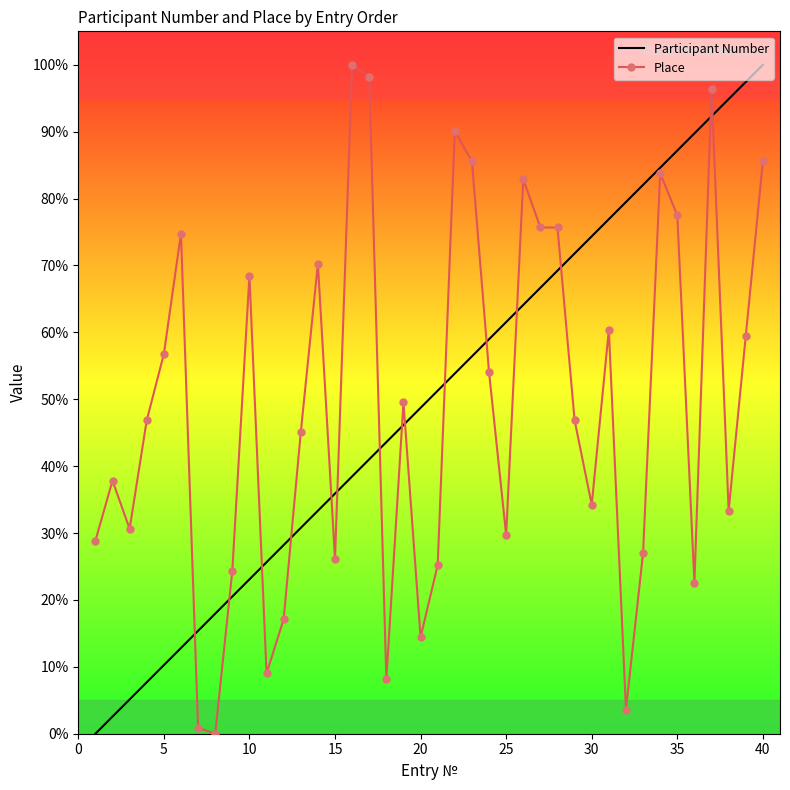

What is the highest value of the Place series?

100.0